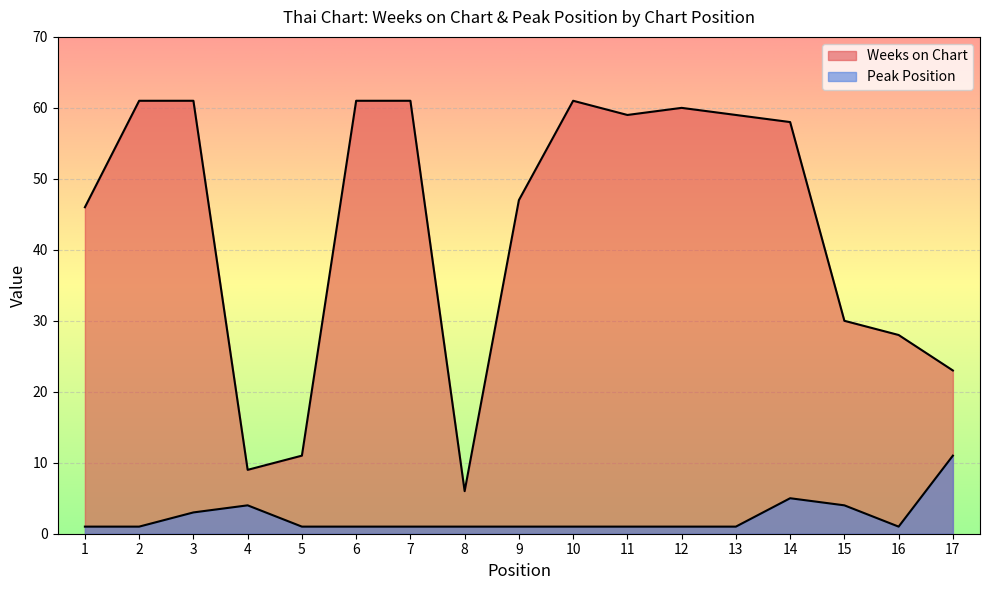

Does the chart display data point markers on the line(s)?

No